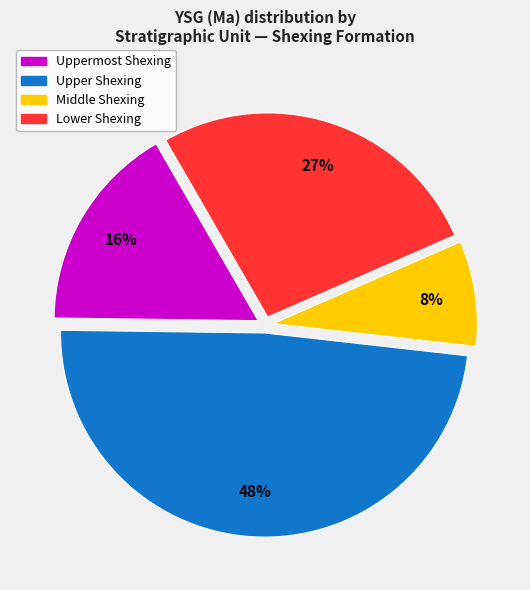

Does any single category account for the majority?

No